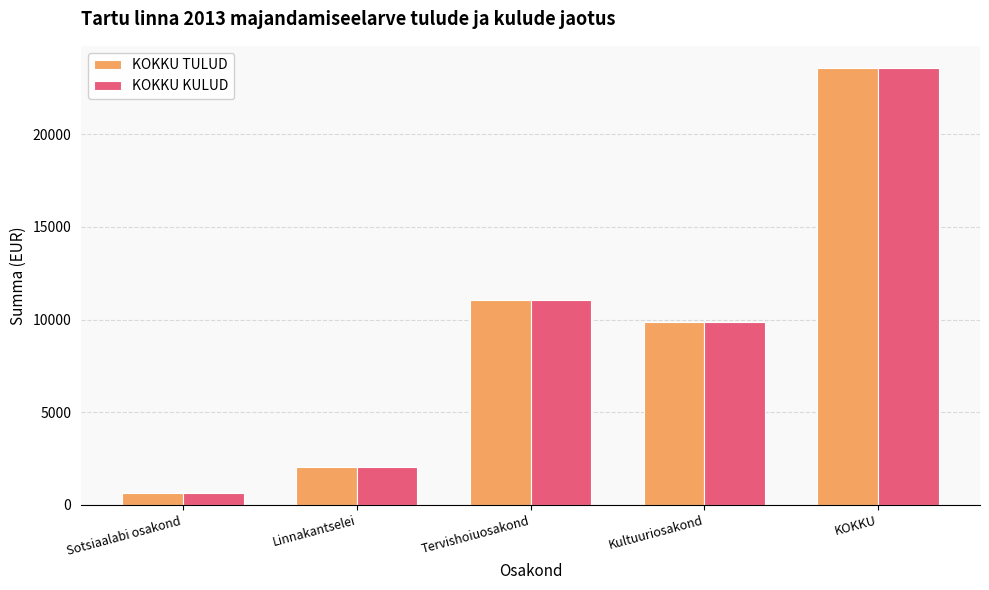

What position from the right is Sotsiaalabi osakond?

5